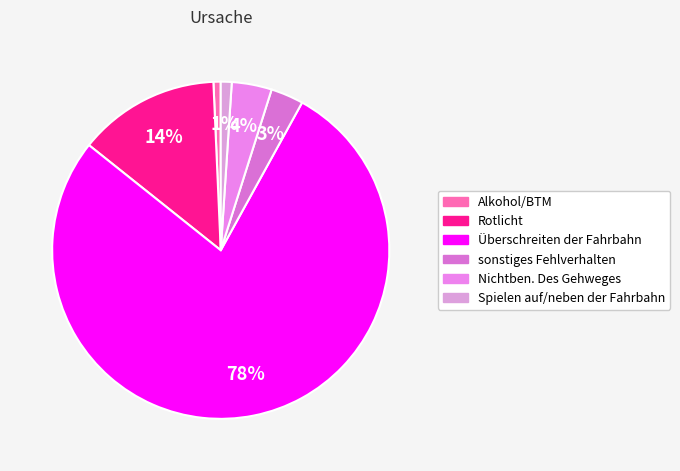

Does Alkohol/BTM account for over 50% of the chart?

No